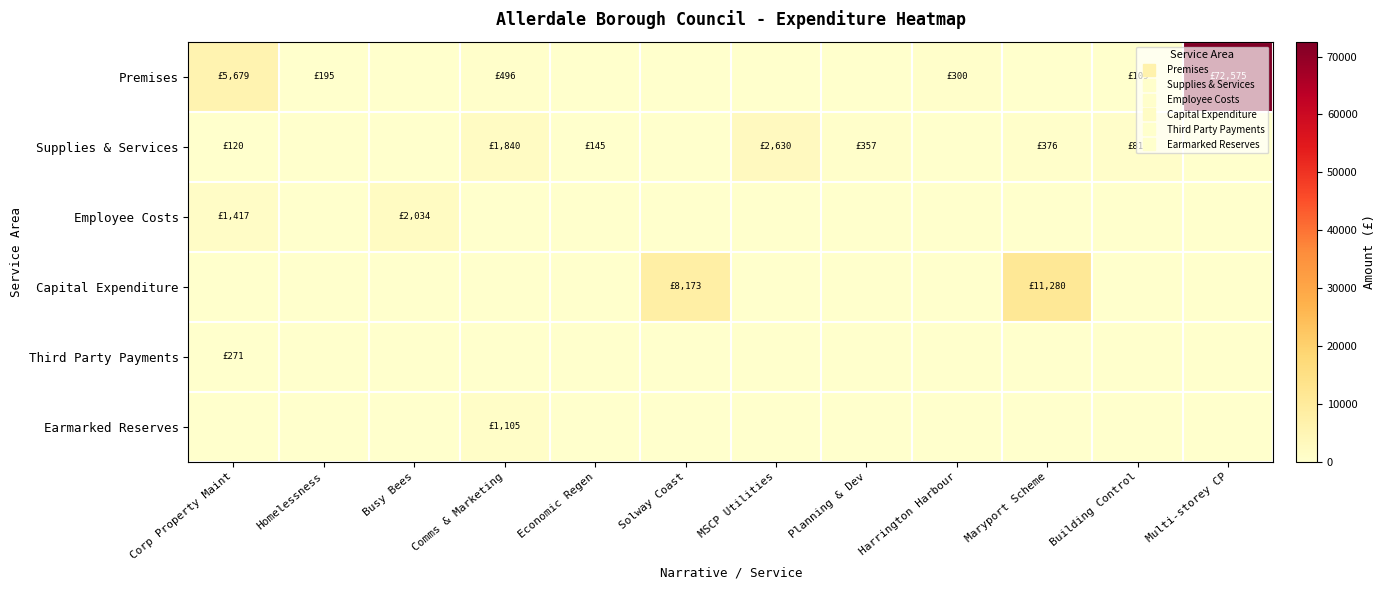

Reading right to left, list all the values displayed in this chart.

Premises: Multi-storey CP=72574.9	Building Control=109.5	Maryport Scheme=0.0	Harrington Harbour=300.0	Planning & Dev=0.0	MSCP Utilities=0.0	Solway Coast=0.0	Economic Regen=0.0	Comms & Marketing=495.6	Busy Bees=0.0	Homelessness=195.0	Corp Property Maint=5678.6
Supplies & Services: Multi-storey CP=0.0	Building Control=812.0	Maryport Scheme=376.0	Harrington Harbour=0.0	Planning & Dev=357.0	MSCP Utilities=2630.0	Solway Coast=0.0	Economic Regen=145.0	Comms & Marketing=1840.0	Busy Bees=0.0	Homelessness=0.0	Corp Property Maint=120.0
Employee Costs: Multi-storey CP=0.0	Building Control=0.0	Maryport Scheme=0.0	Harrington Harbour=0.0	Planning & Dev=0.0	MSCP Utilities=0.0	Solway Coast=0.0	Economic Regen=0.0	Comms & Marketing=0.0	Busy Bees=2034.0	Homelessness=0.0	Corp Property Maint=1417.2
Capital Expenditure: Multi-storey CP=0.0	Building Control=0.0	Maryport Scheme=11280.0	Harrington Harbour=0.0	Planning & Dev=0.0	MSCP Utilities=0.0	Solway Coast=8173.0	Economic Regen=0.0	Comms & Marketing=0.0	Busy Bees=0.0	Homelessness=0.0	Corp Property Maint=0.0
Third Party Payments: Multi-storey CP=0.0	Building Control=0.0	Maryport Scheme=0.0	Harrington Harbour=0.0	Planning & Dev=0.0	MSCP Utilities=0.0	Solway Coast=0.0	Economic Regen=0.0	Comms & Marketing=0.0	Busy Bees=0.0	Homelessness=0.0	Corp Property Maint=271.1
Earmarked Reserves: Multi-storey CP=0.0	Building Control=0.0	Maryport Scheme=0.0	Harrington Harbour=0.0	Planning & Dev=0.0	MSCP Utilities=0.0	Solway Coast=0.0	Economic Regen=0.0	Comms & Marketing=1104.8	Busy Bees=0.0	Homelessness=0.0	Corp Property Maint=0.0